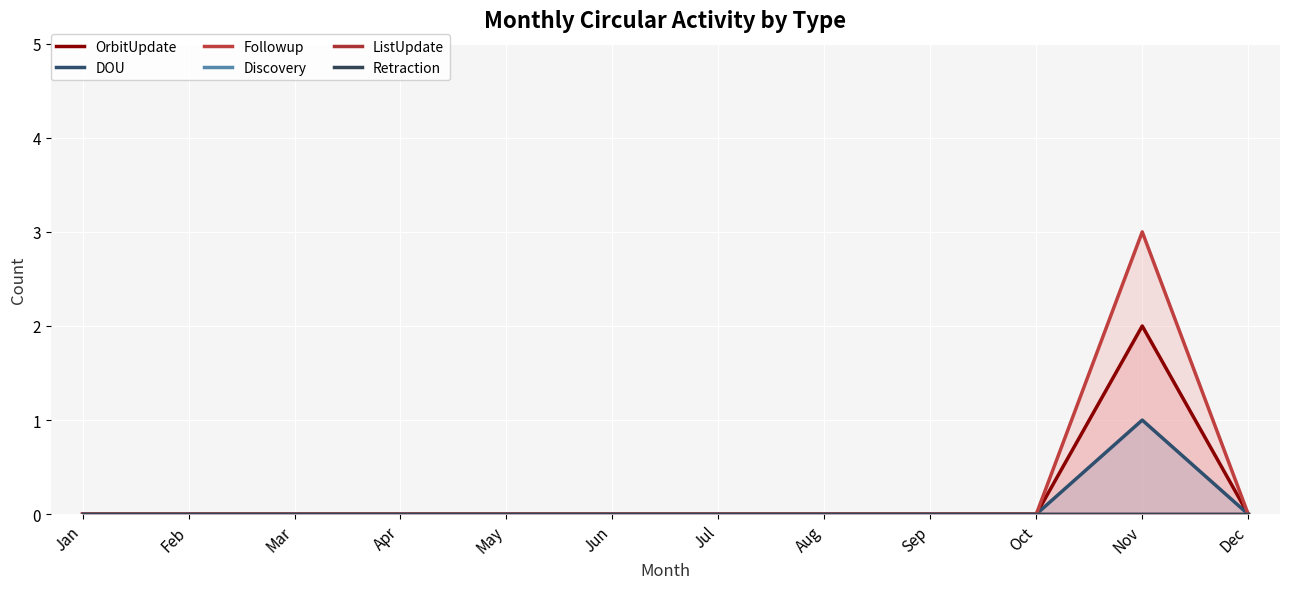

What are all the series names shown in the legend?

OrbitUpdate, DOU, Followup, Discovery, ListUpdate, Retraction